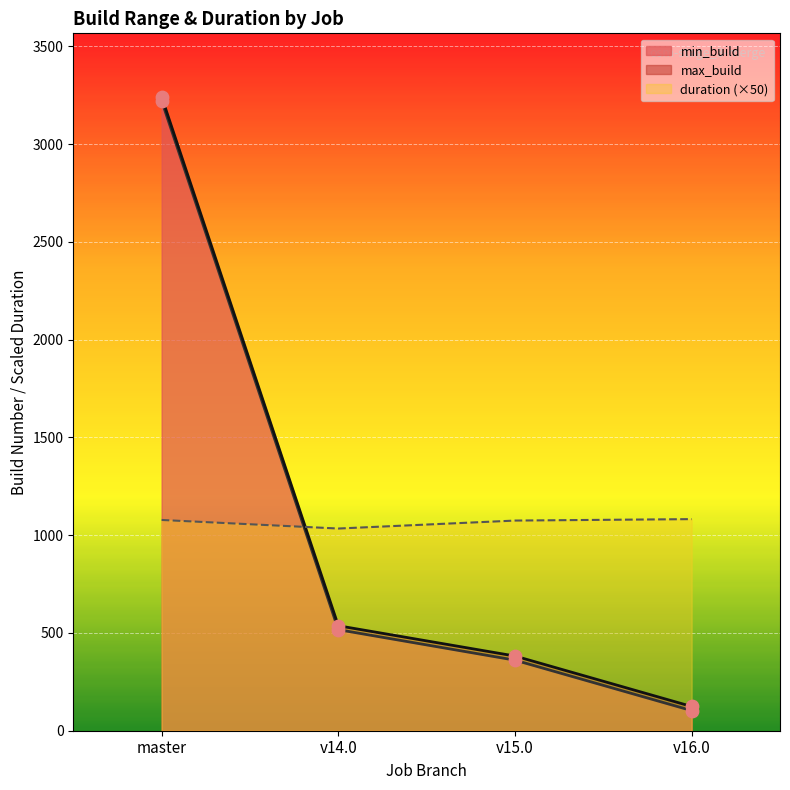

What are all the series names shown in the legend?

min_build, max_build, duration